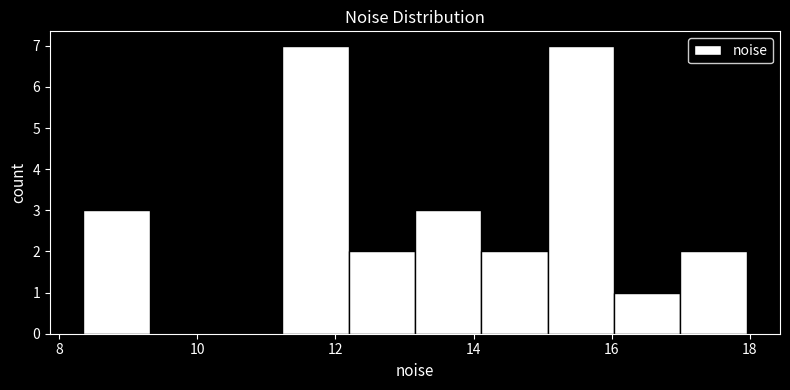

How tall is the bar that spans 15.0 to 16.0 on the x-axis? Neither the bar edges nor the heights are printed on the chart, so give them approximately, as read against the axes.

7